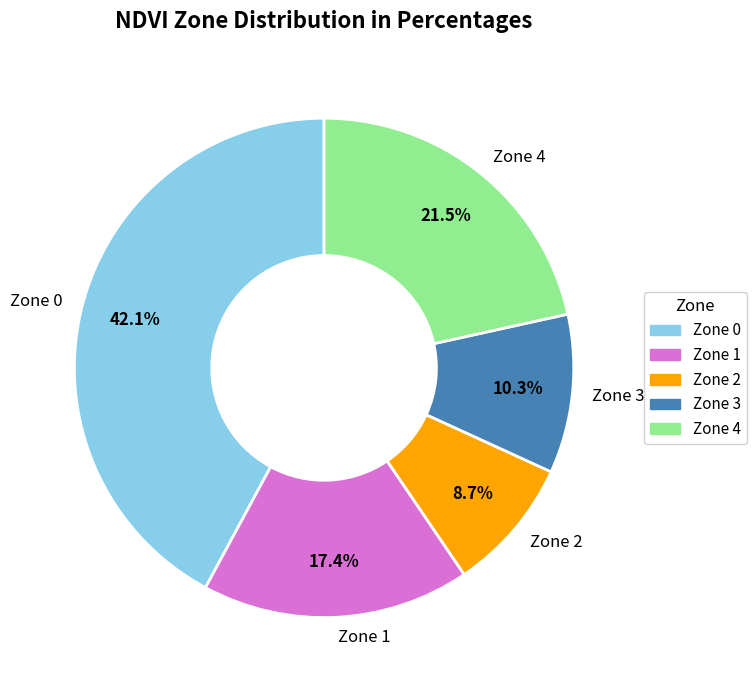

What is the smallest slice in the pie chart?

Zone 2